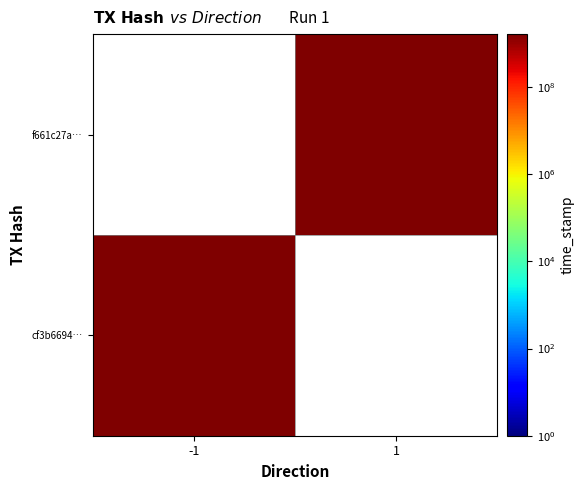

At which category is the sum across all series the highest?

-1